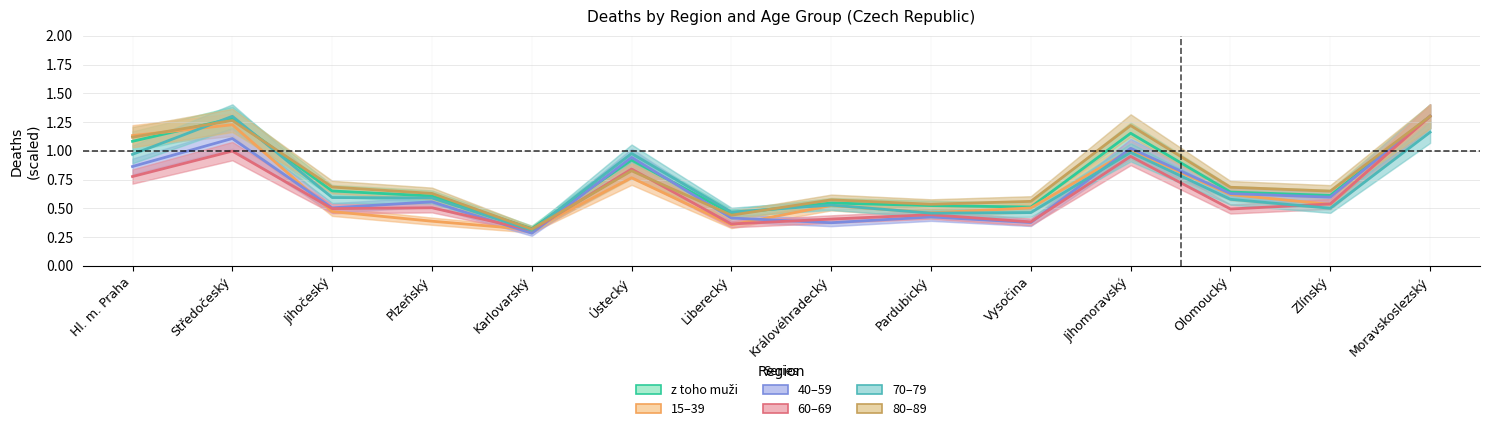

What is the minimum value for z toho muži?

0.3